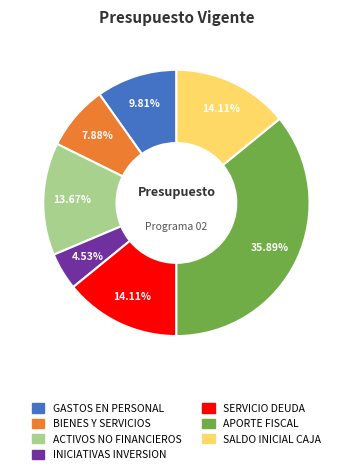

To the nearest percent, what is the average slice percentage?

14%